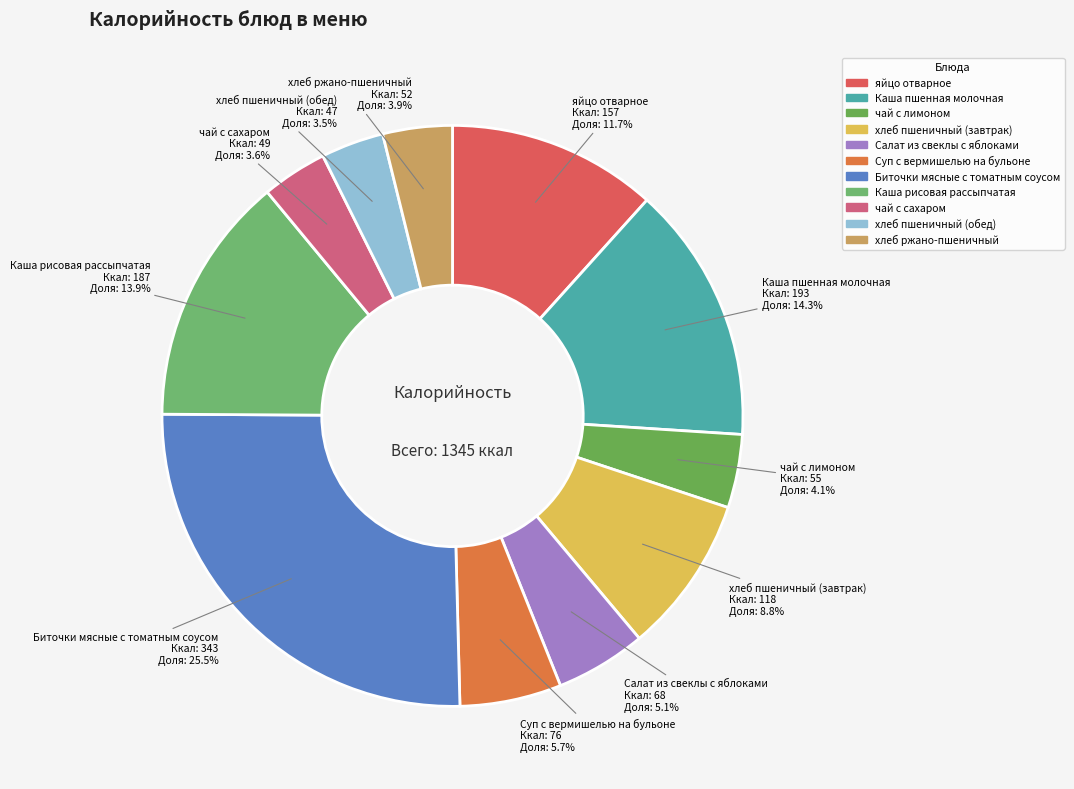

Approximately how many times larger is the value at яйцо отварное compared to Каша пшенная молочная?

0.8